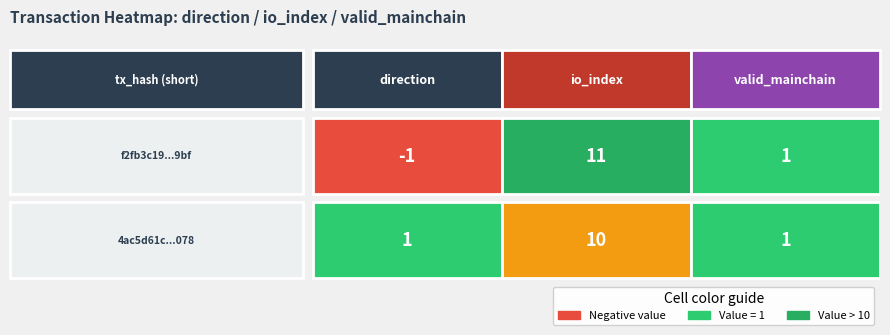

What is the total value across all series at 2?

2